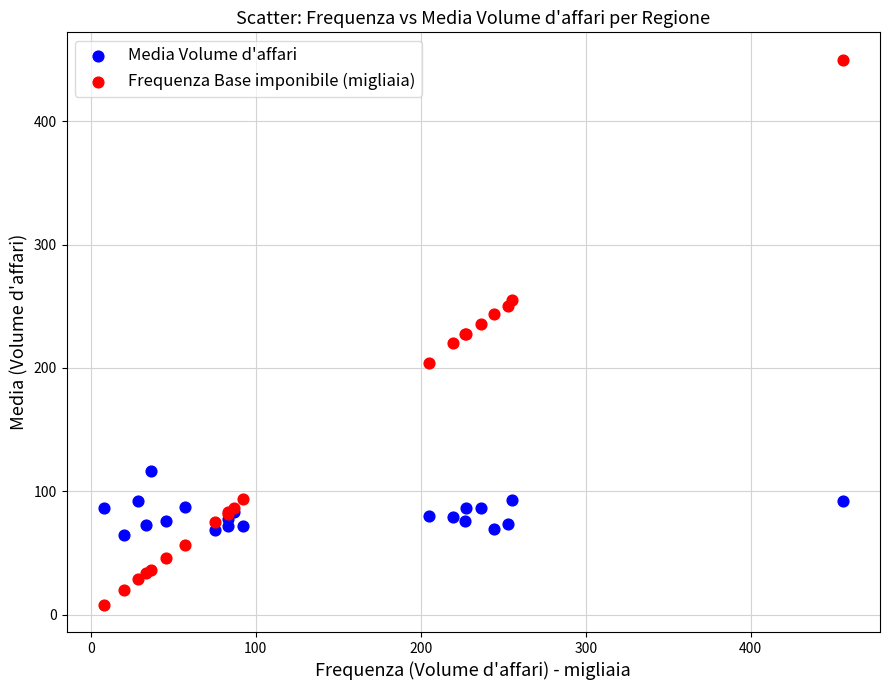

What are all the series names shown in the legend?

Media Volume d'affari, Frequenza Base imponibile (migliaia)